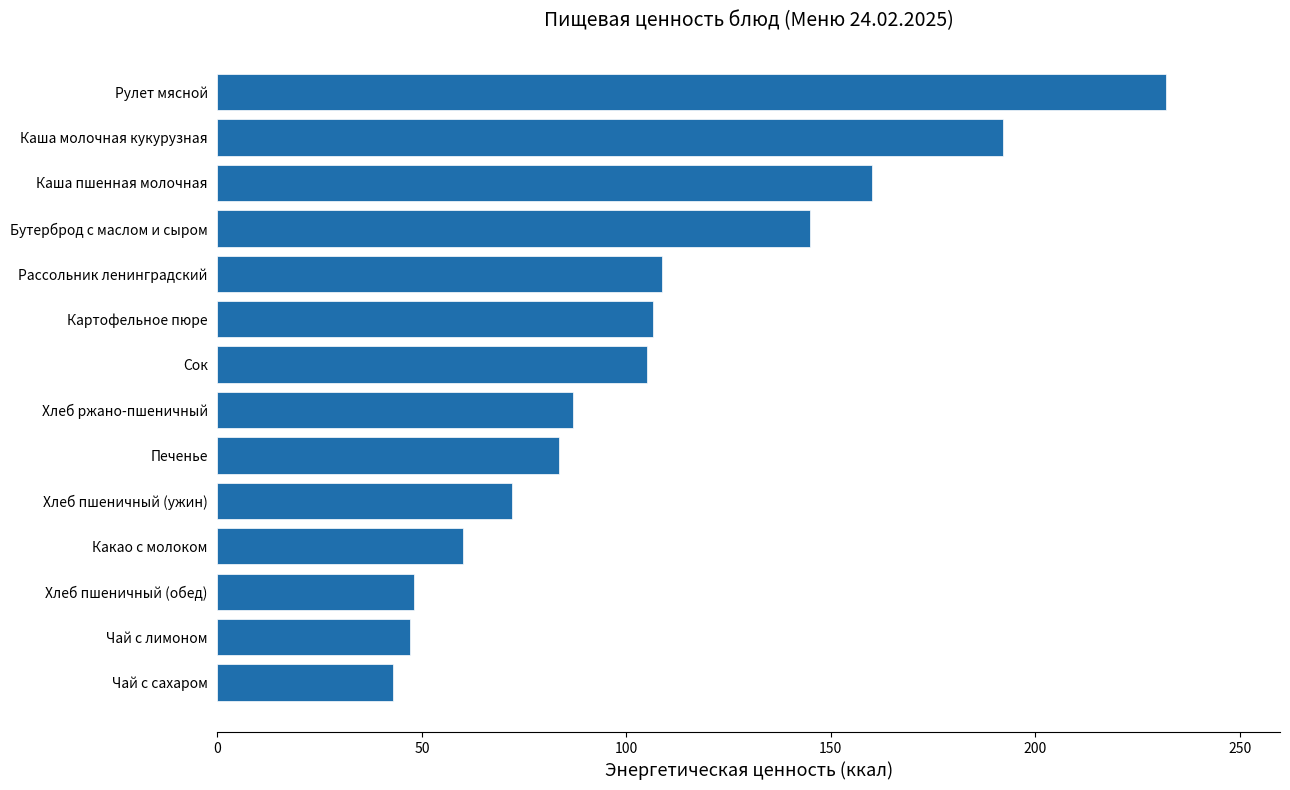

The value at Рассольник ленинградский is 174.2. True or false?

False